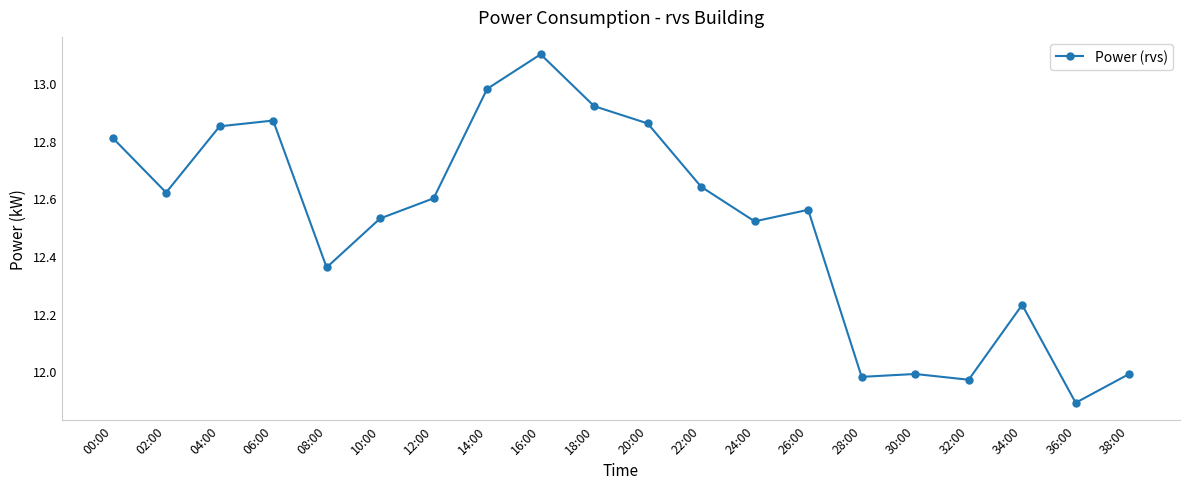

Where is the first local minimum?

02:00